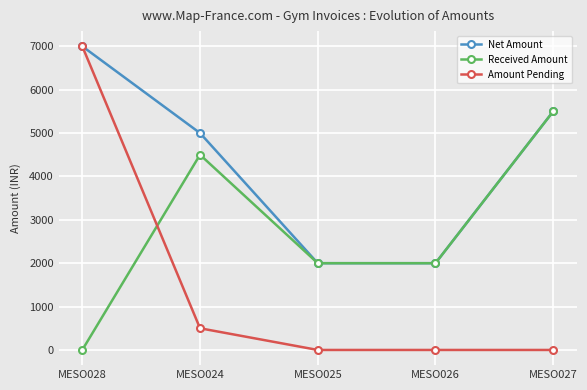

Is it true that Net Amount equals 5000 at MESO024?

True